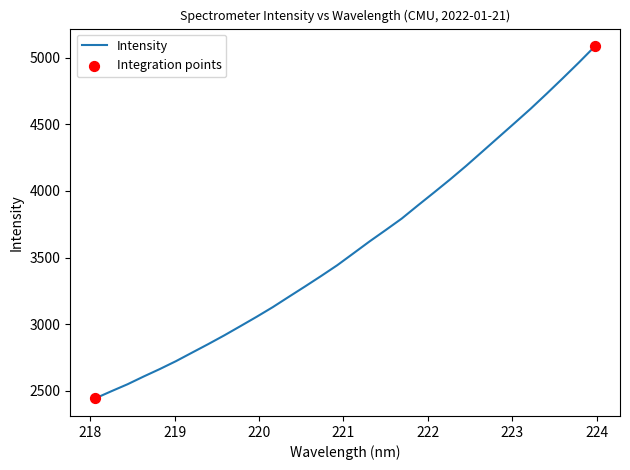

What is the smallest value displayed?

2442.4